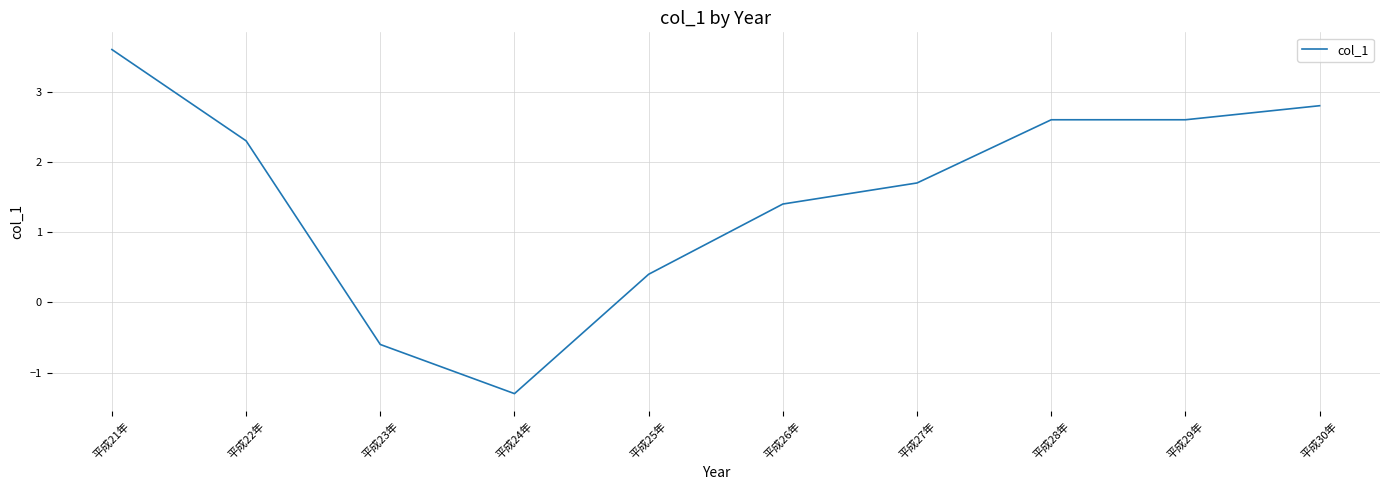

Approximately how many times larger is the value at 平成22年 compared to 平成26年?

1.6